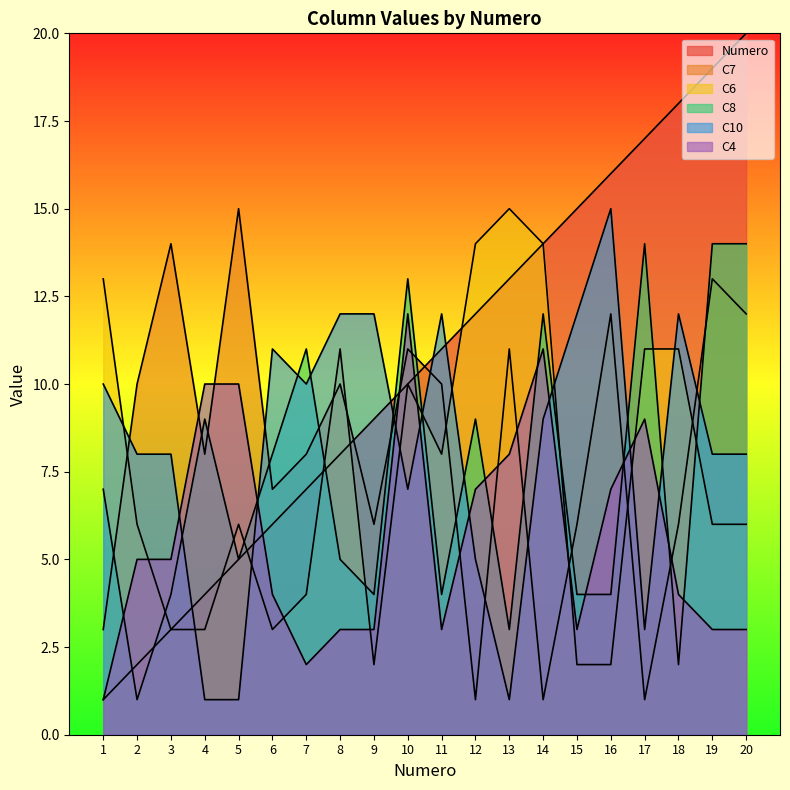

List the series in order of their peak value, highest first.

Numero, C7, C6, C10, C8, C4